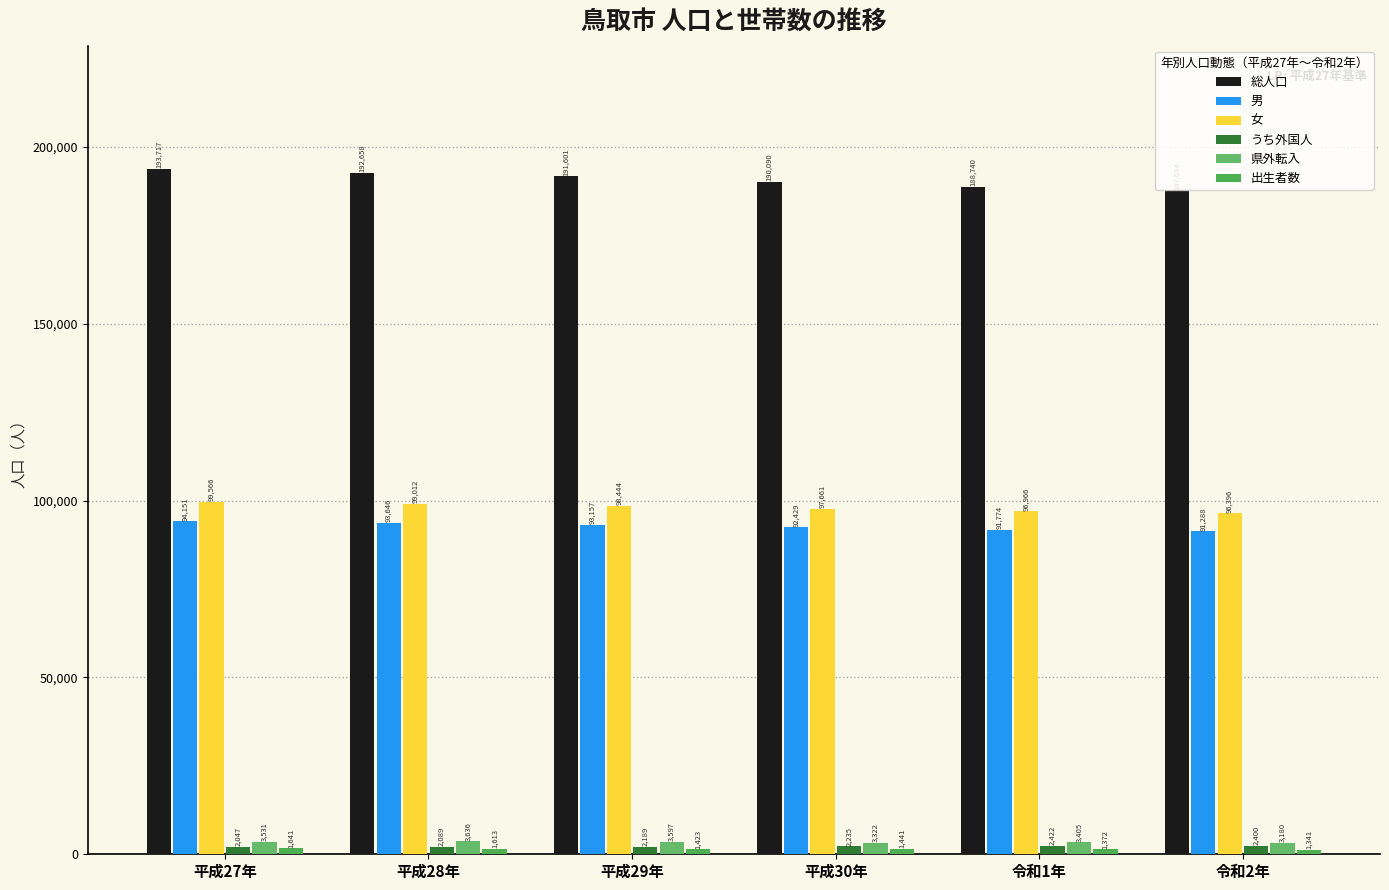

At which category is the sum across all series the highest?

平成27年